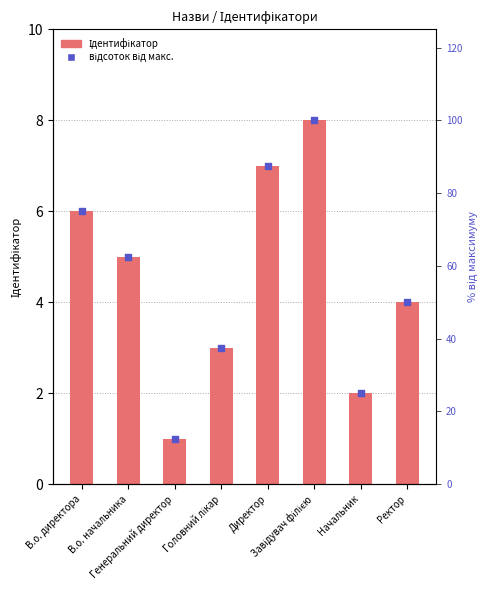

At which category is the sum across all series the highest?

Завідувач філією